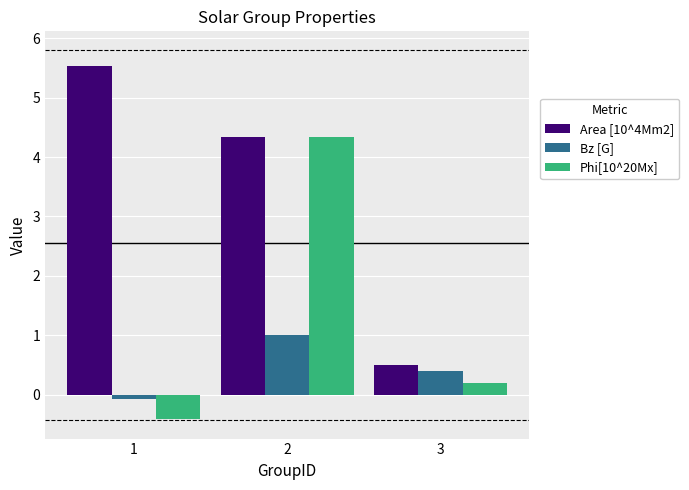

The value of Area [10^4Mm2] at 3 is 0.5. True or false?

True